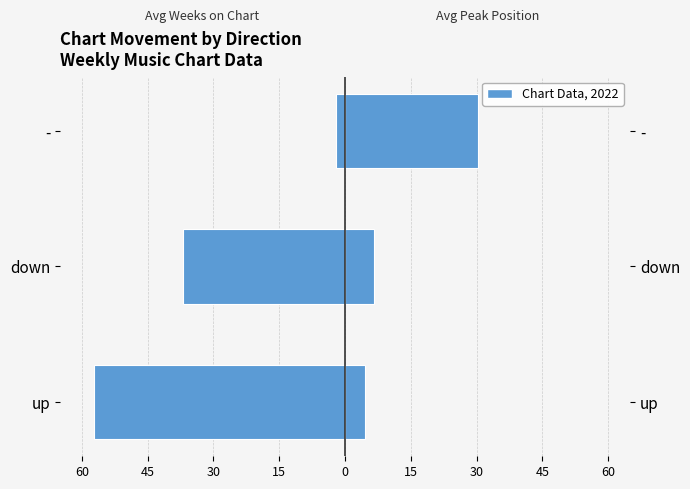

Between down and -, which series saw the biggest shift?

Avg Weeks on Chart (left)